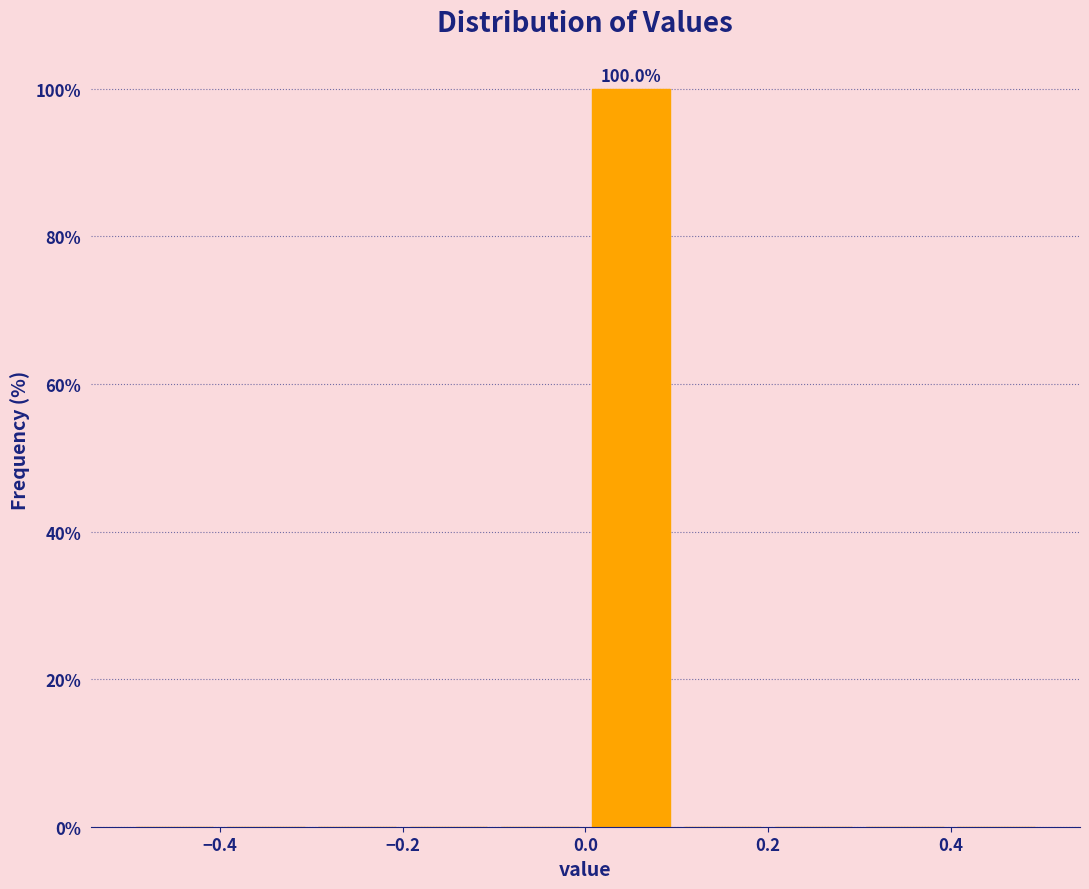

Which range on the x-axis has the tallest bar?

0.0 to 0.1